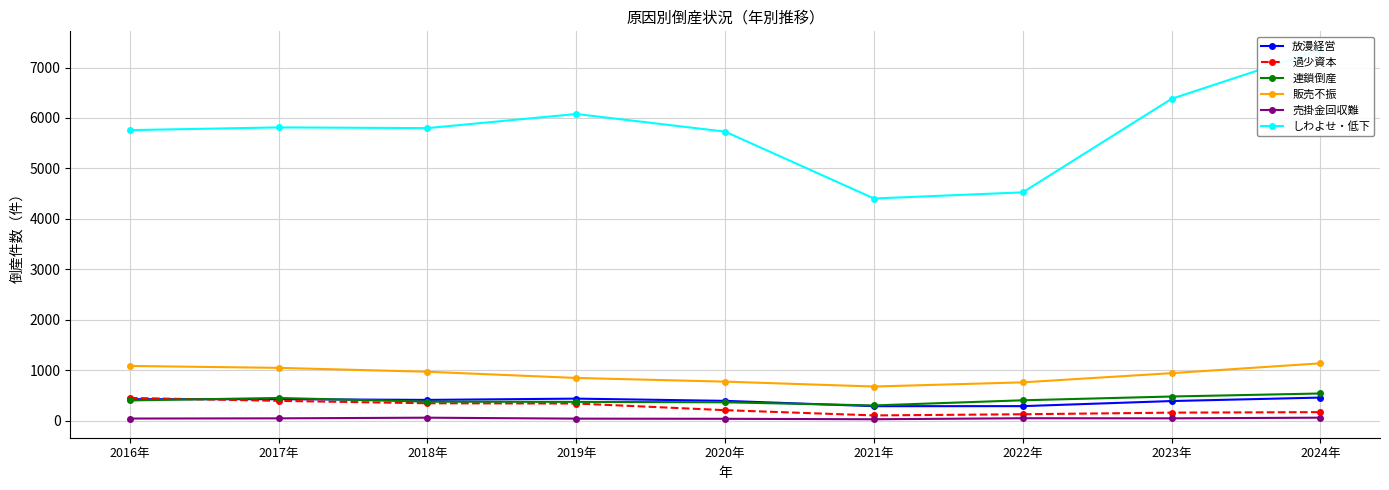

Between 2019年 and 2021年, which is larger?

2019年